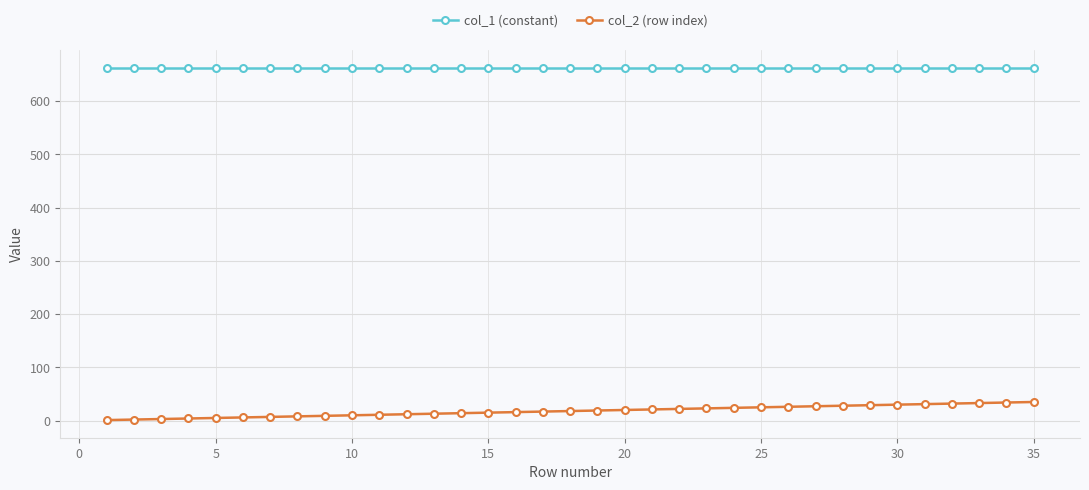

True or false: col_1 (constant) and col_2 (row index) intersect in this chart.

False